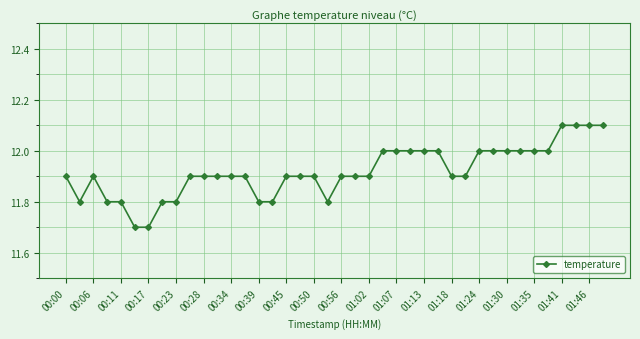

What is the minimum value shown in the chart?

11.7